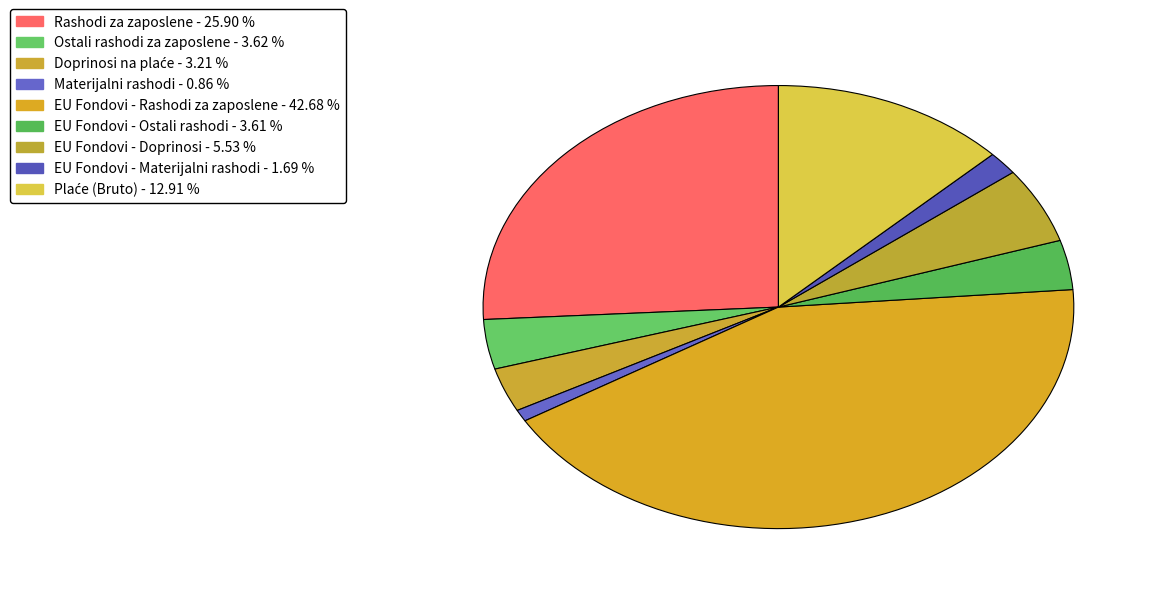

How many segments does this pie chart have?

9